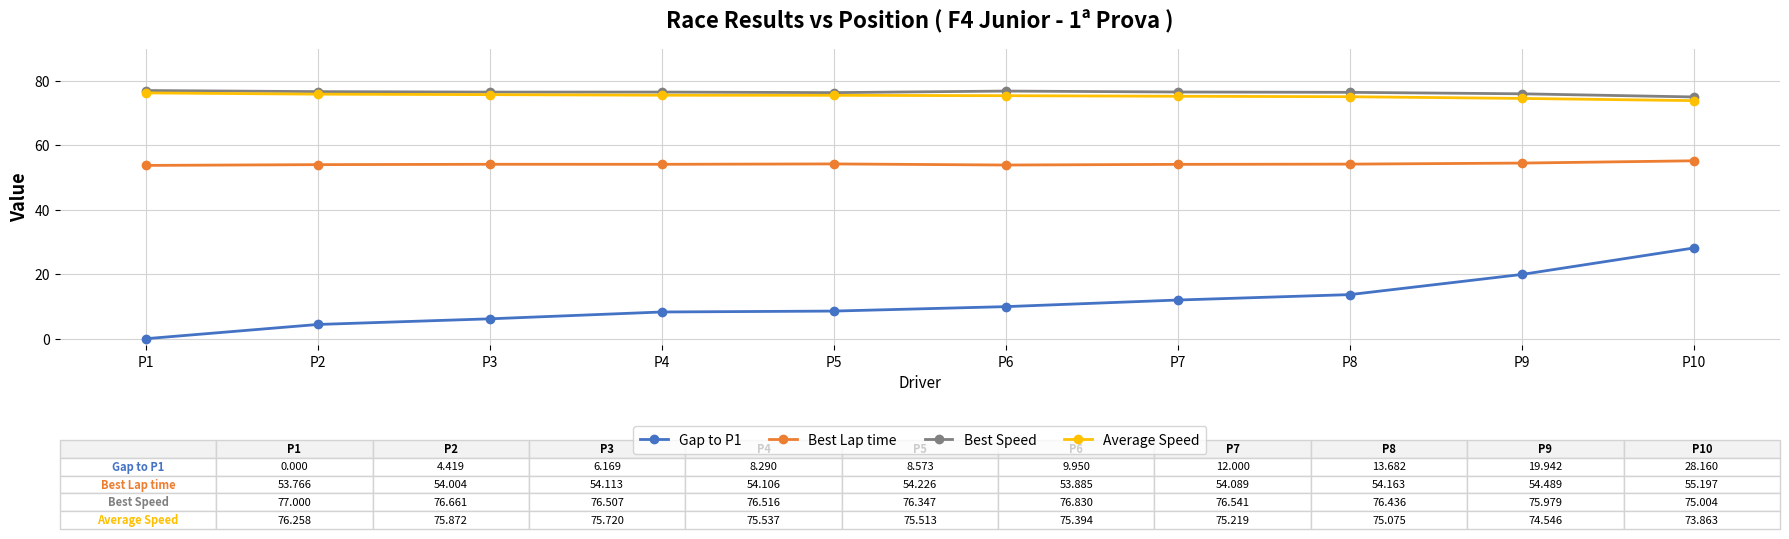

At how many categories does at least one series exceed 73?

10